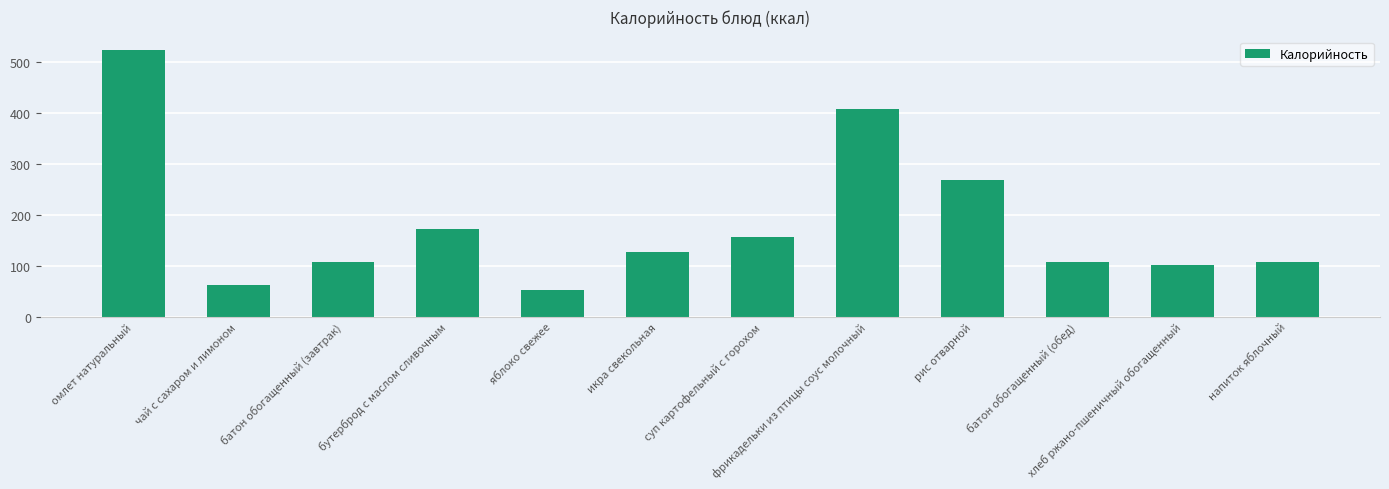

What is the smallest value displayed?

51.7